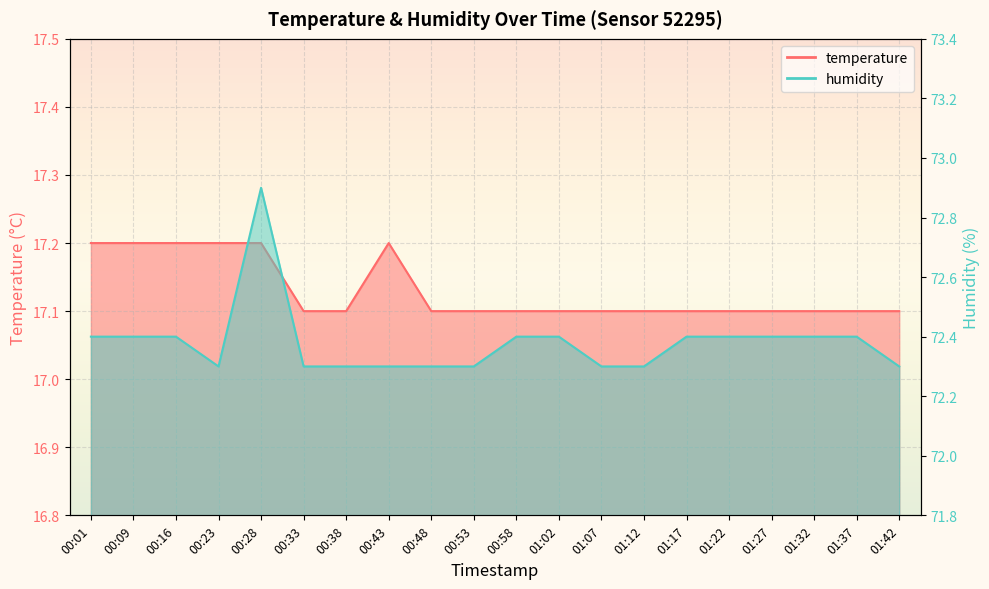

What is the sum of all temperature values?

342.6